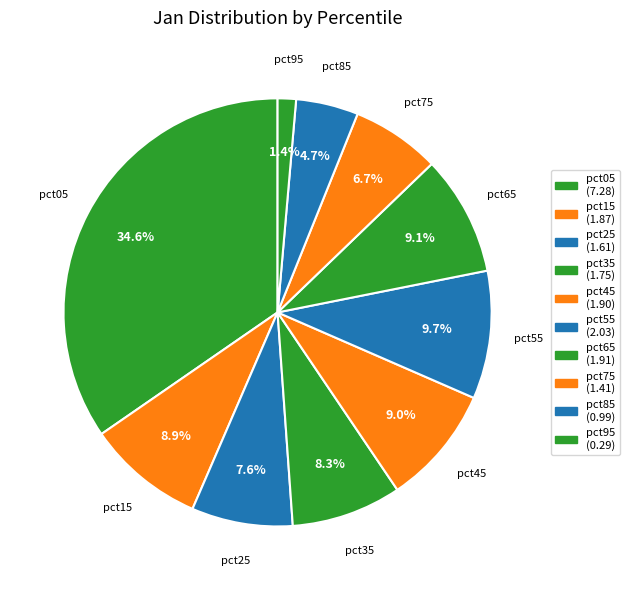

The pct75 slice represents 7% of the pie. True or false?

True